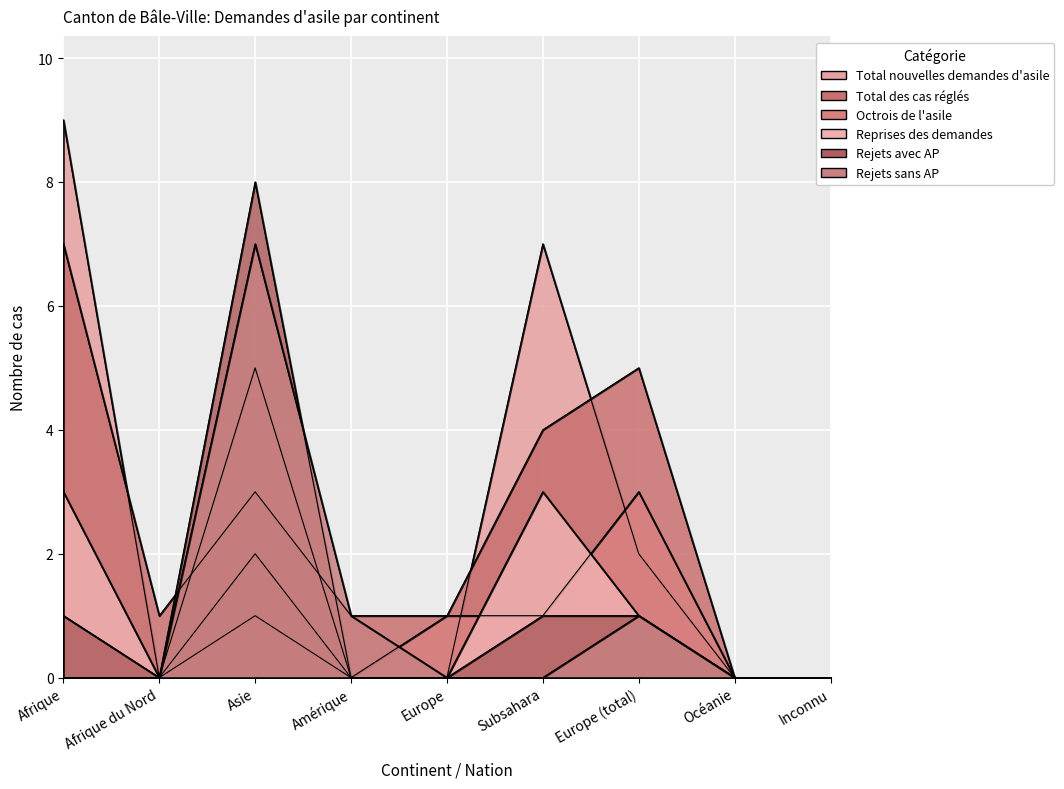

List the labels in order of Total des cas réglés value, largest first.

Afrique, Europe (total), Subsahara, Asie, Afrique du Nord, Amérique, Europe, Océanie, Inconnu